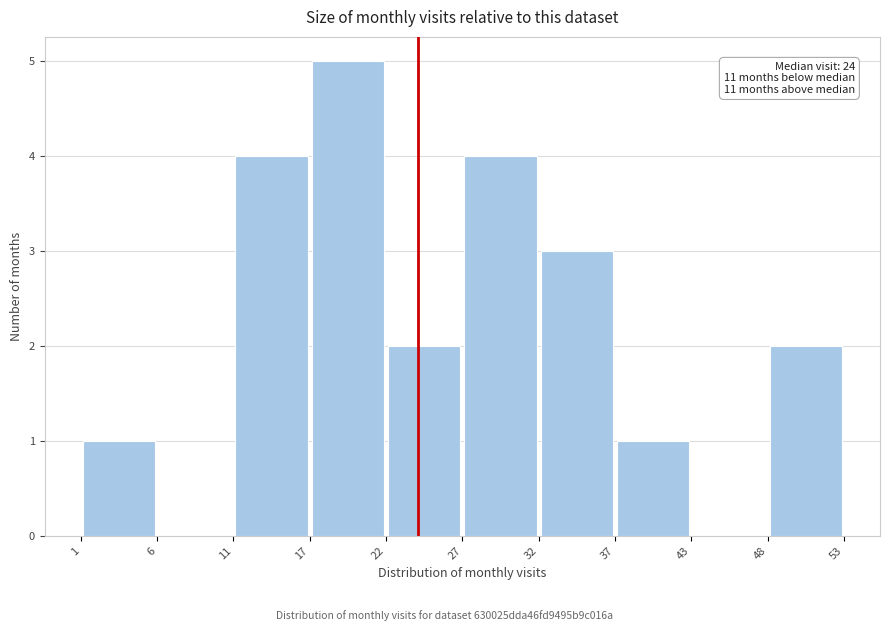

Over which range of the x-axis is the bar tallest?

17 to 22